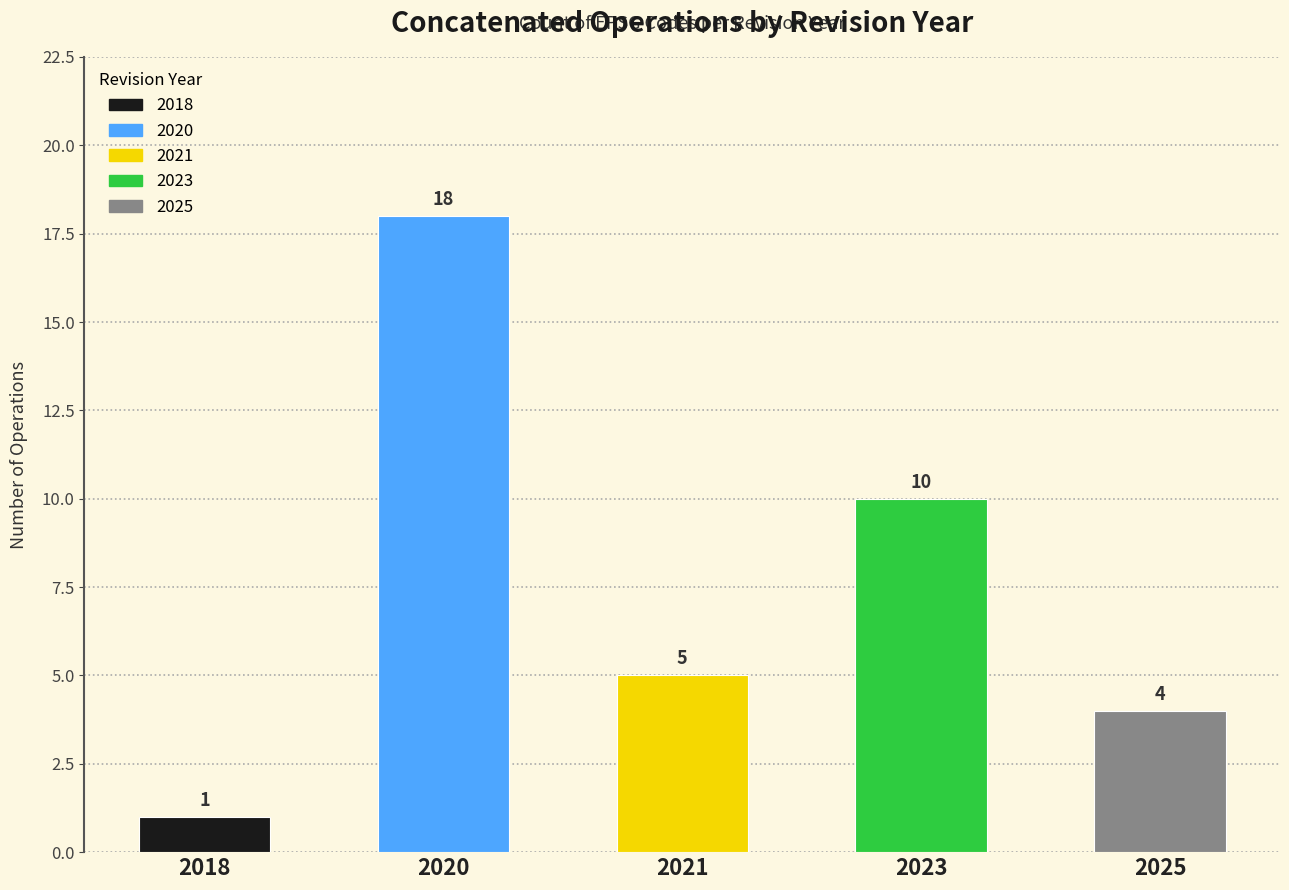

The value at 2021 is 7. True or false?

False